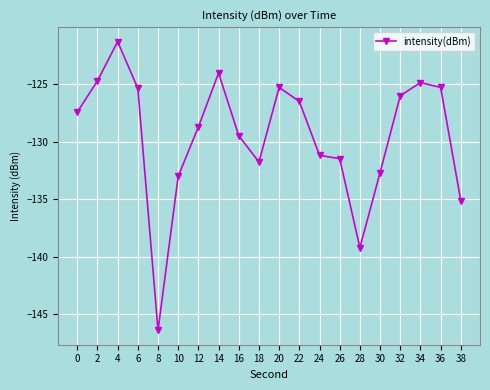

What is the value of the 13th point from the left?

-131.2